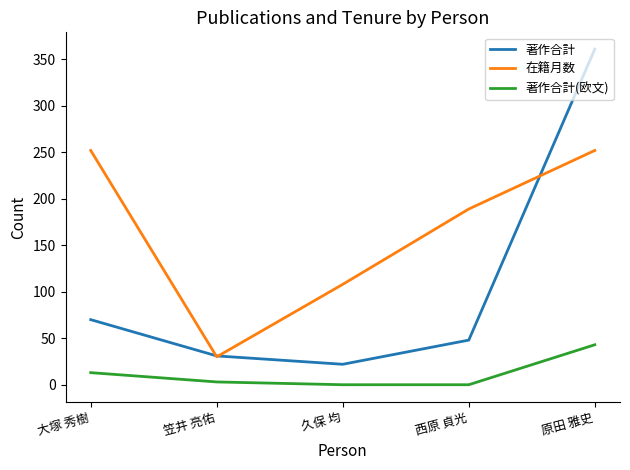

Count the number of categories in the chart.

5